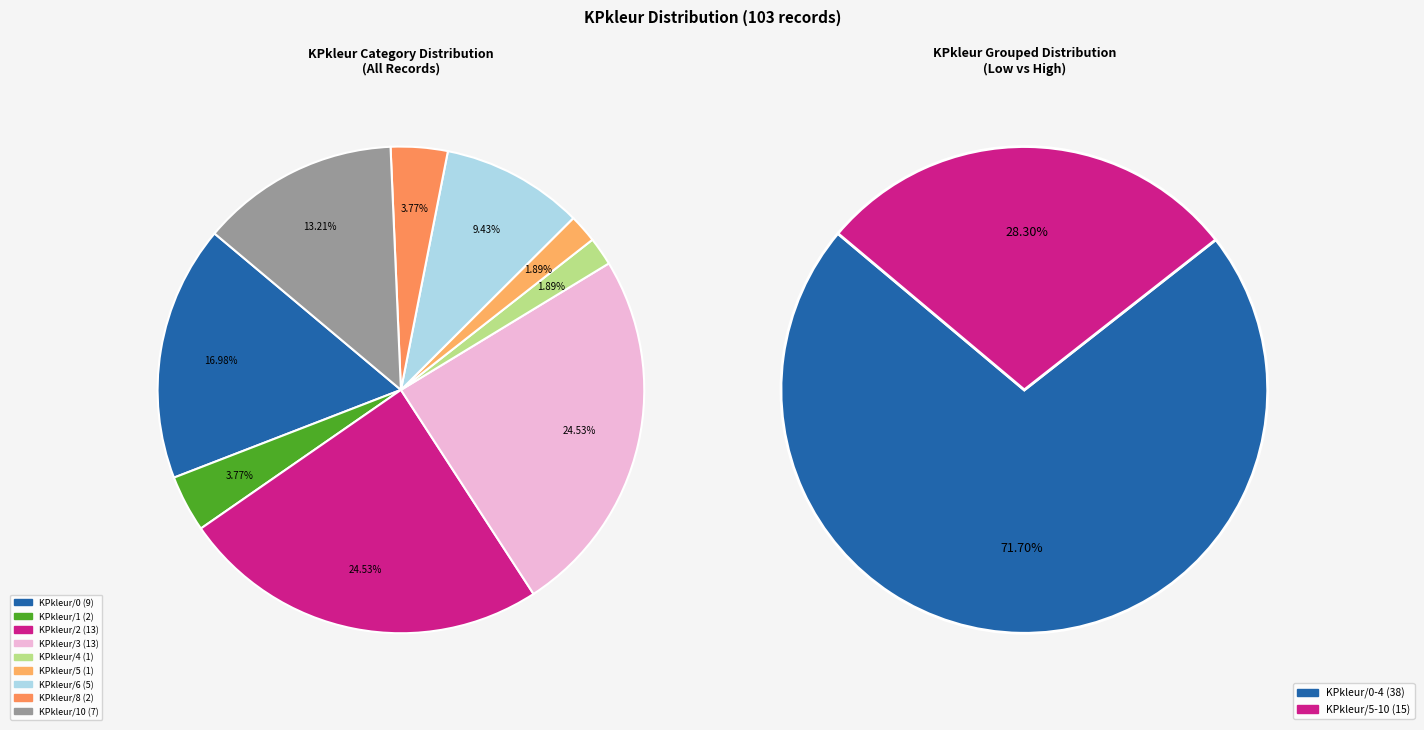

To the nearest percent, what is the combined percentage of KPkleur/2 and KPkleur/6?

34%